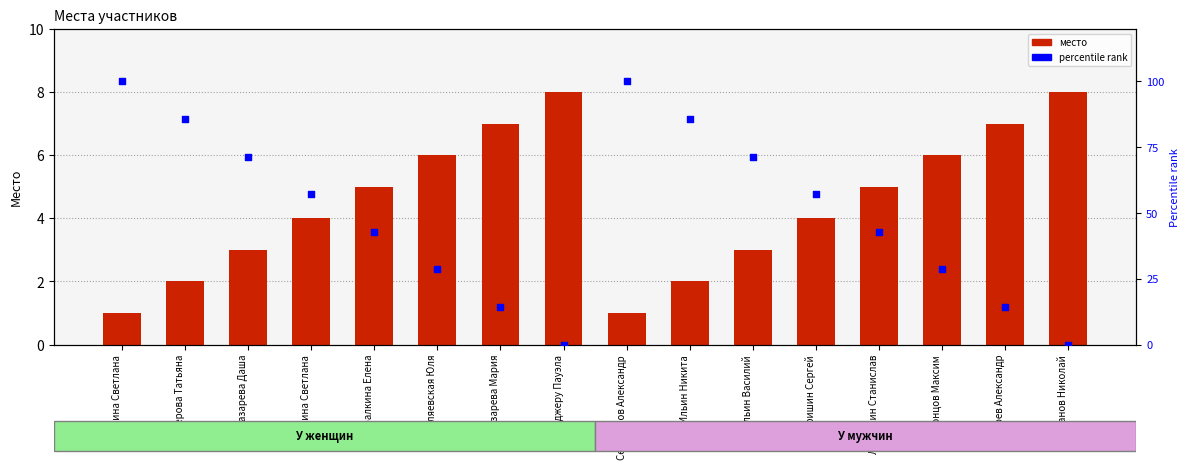

Is the value of У мужчин at Юркина Светлана greater than the value of У женщин at Лазарева Мария?

No